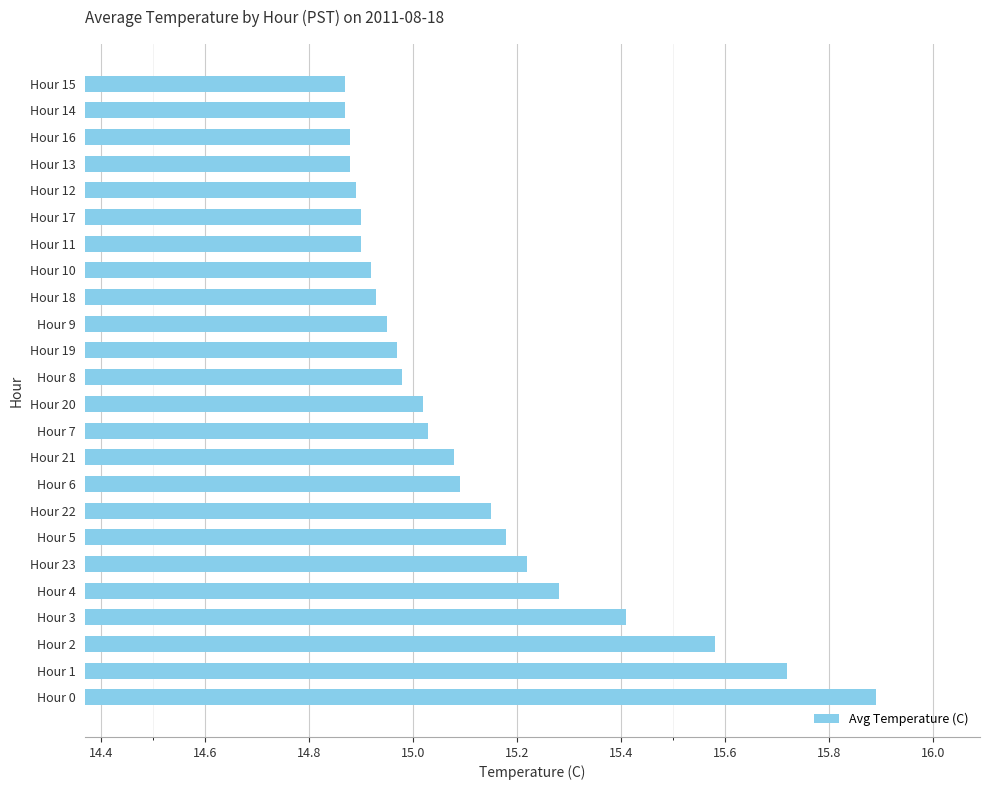

What is the ratio of the value at Hour 21 to the value at Hour 23?

1.0